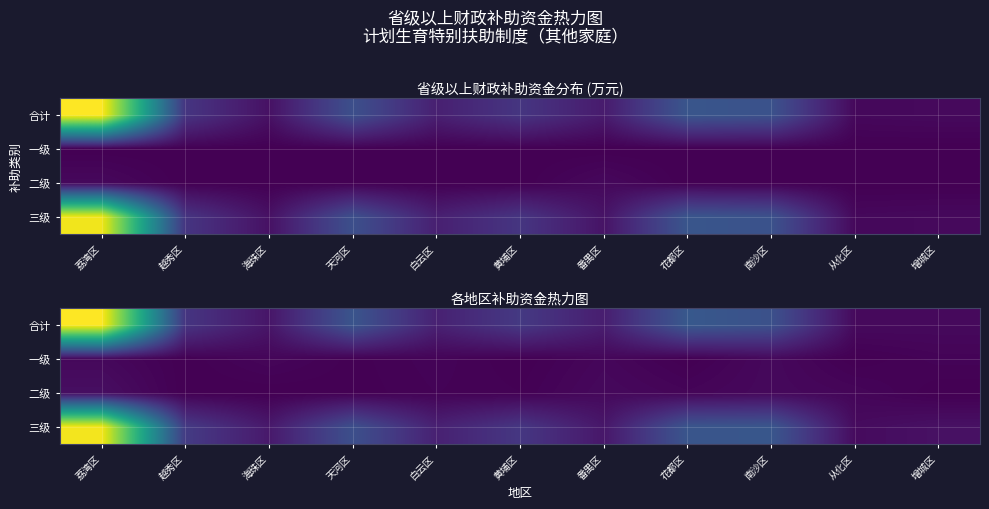

True or false: 二级 has a value of 0.0 at 越秀区.

True